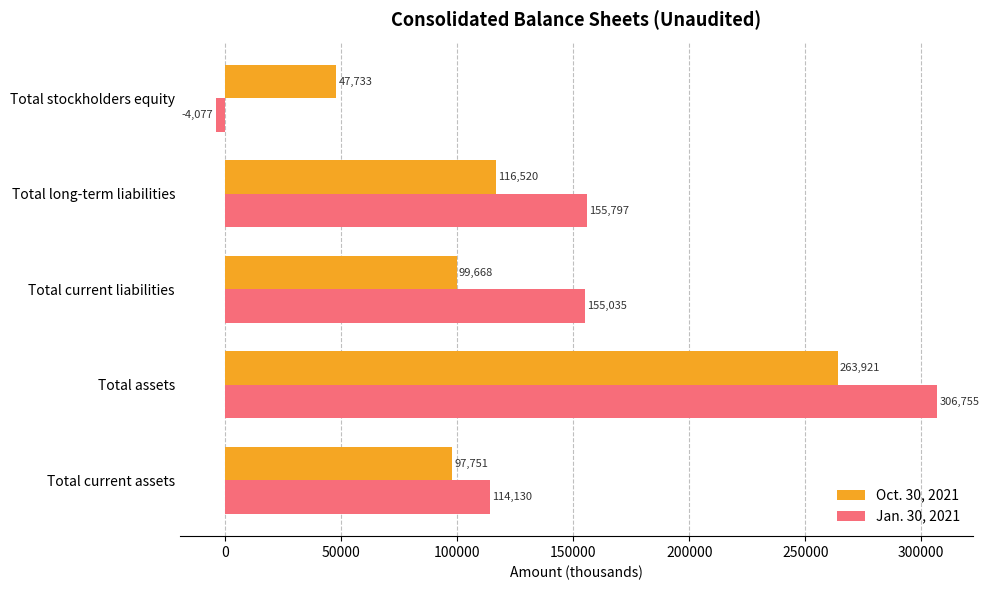

What is the sum of all Oct. 30, 2021 values?

625593